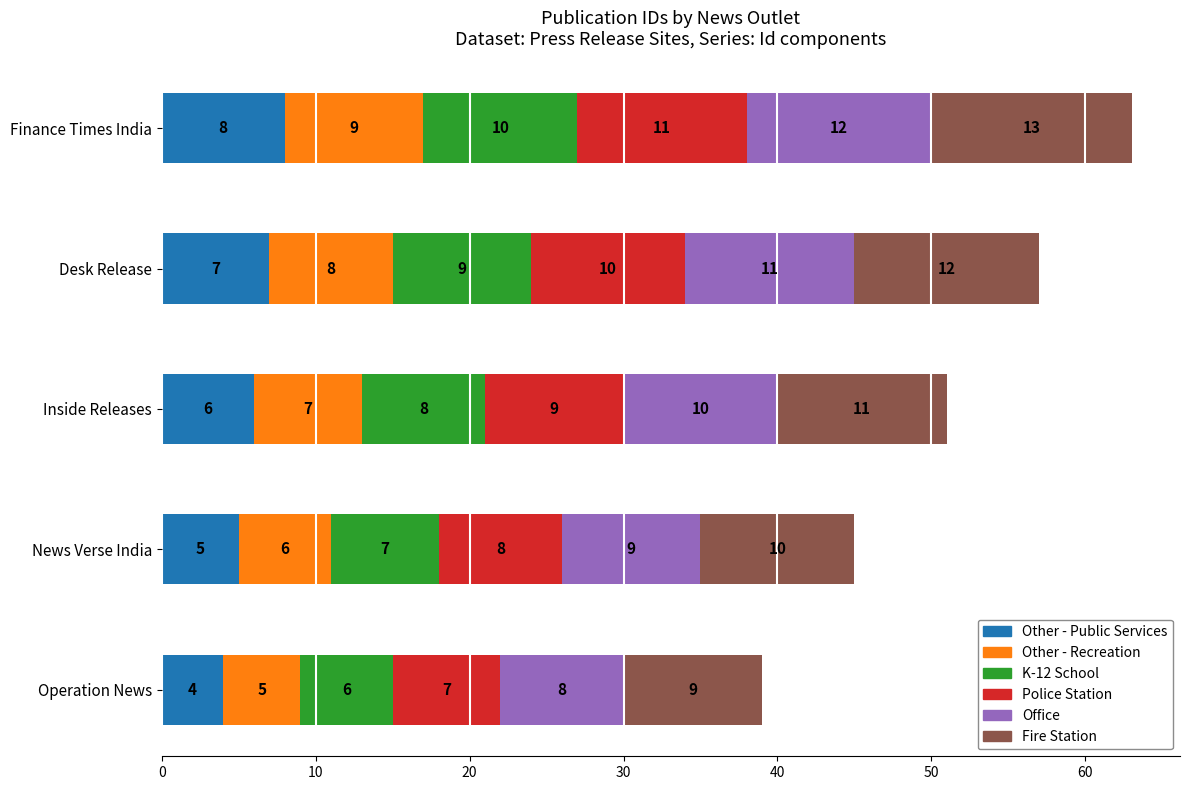

How many Other - Public Services values are between 5 and 7?

3